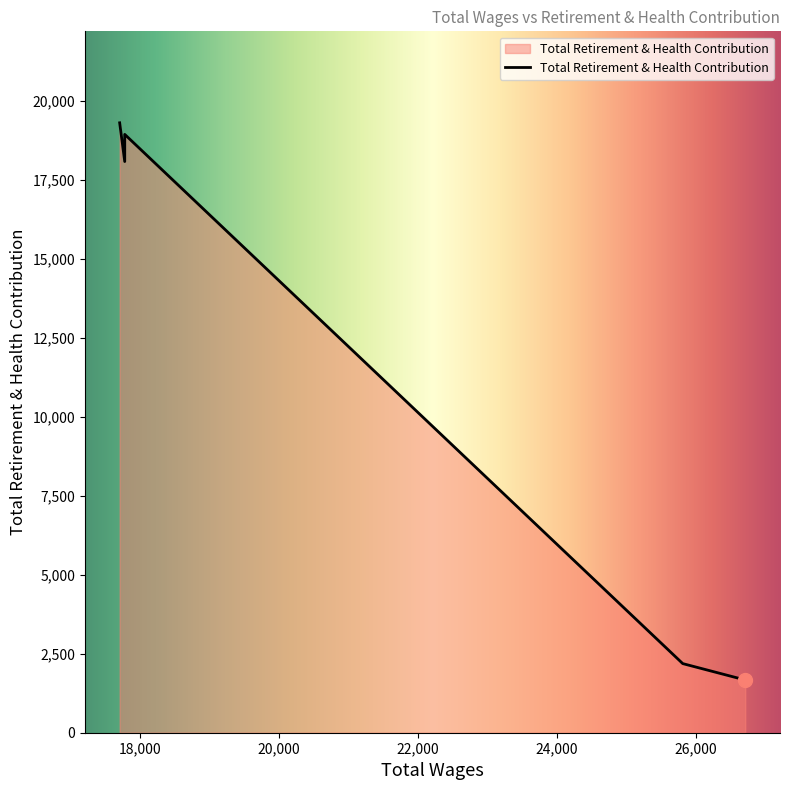

Reading left to right, list all the values displayed in this chart.

26712.0=1669	25813.0=2188	17786.0=18080	17786.0=18940	17713.0=19306